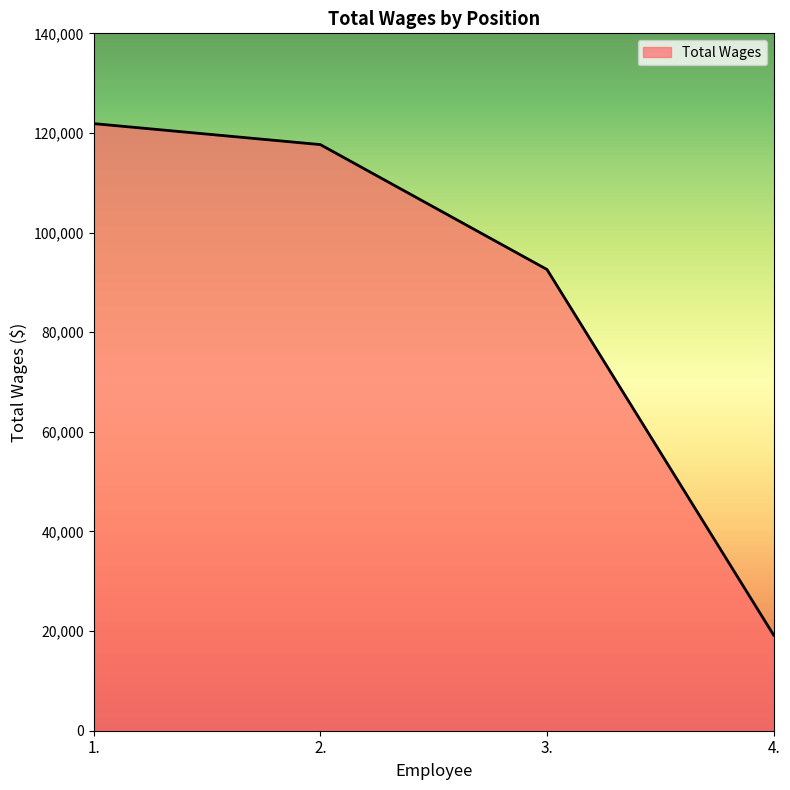

List the labels in order of value, smallest first.

4., 3., 2., 1.